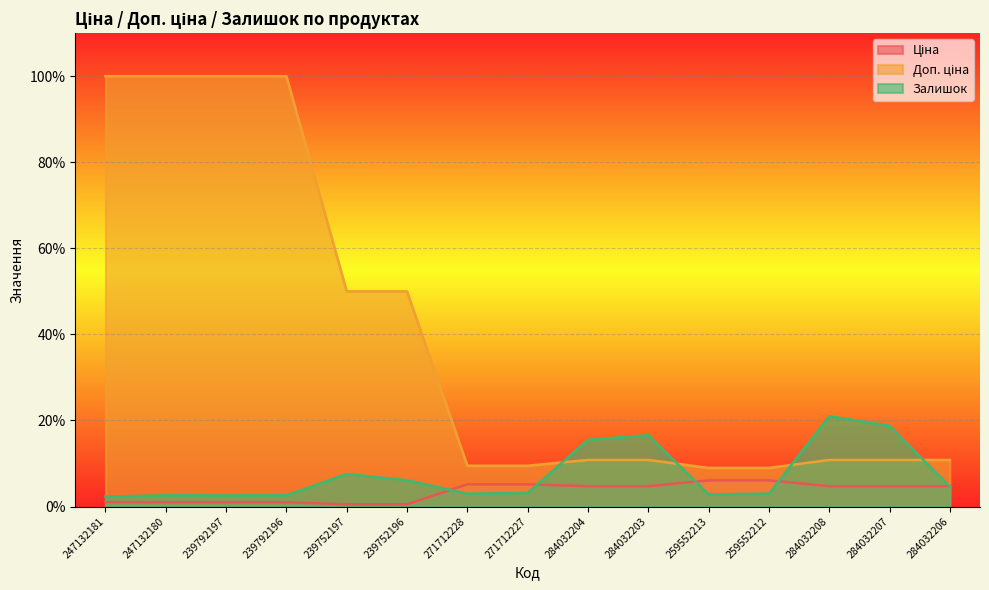

What is the label of the 11th point from the left?

259552213